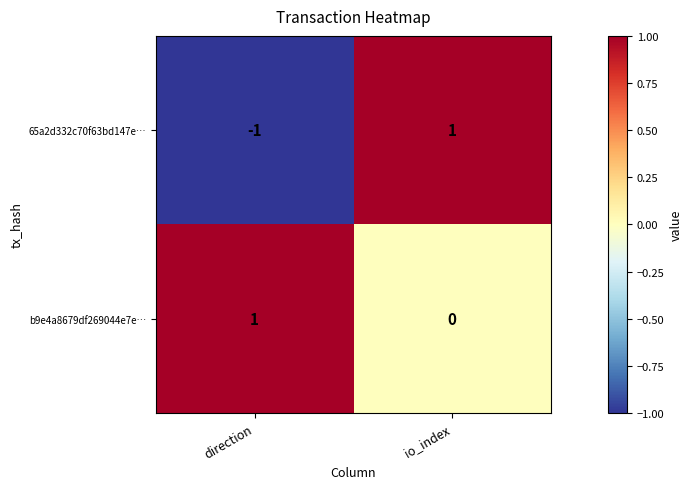

At which label does b9e4a8679df269044e7e… reach its peak?

direction